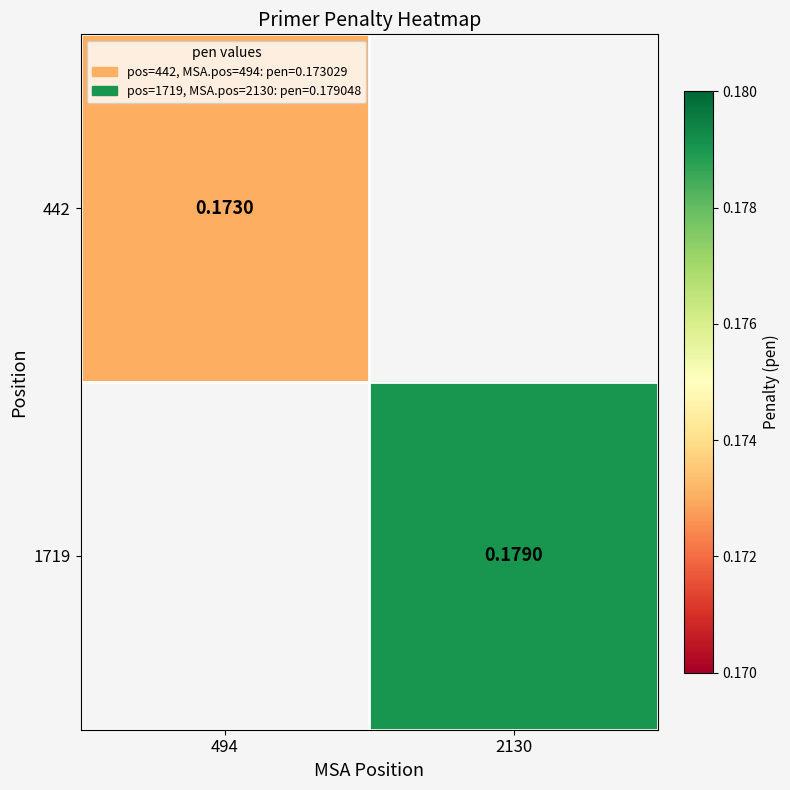

Which label corresponds to the smallest value in the chart?

494